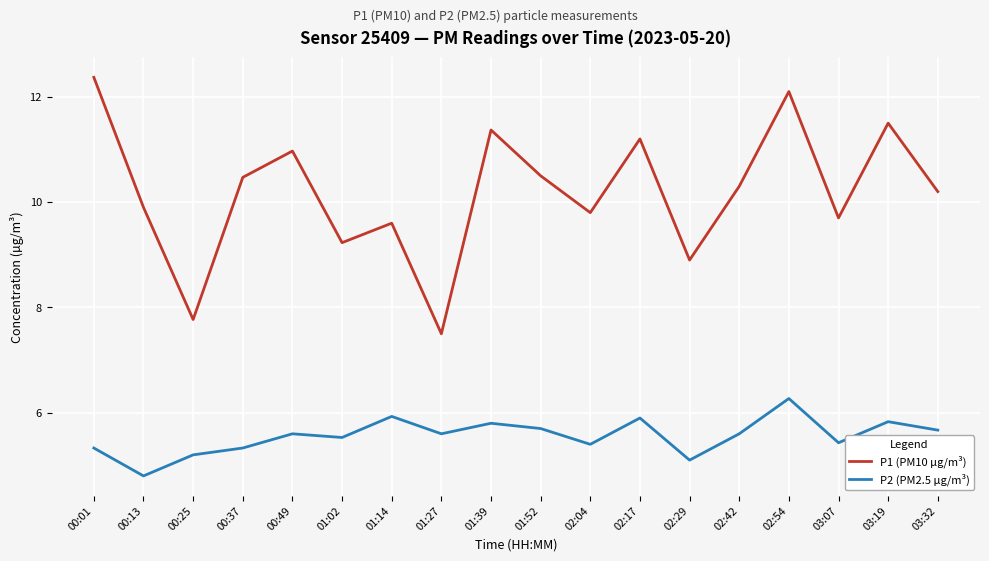

Reading right to left, what are all the values shown in this chart?

P1 (PM10 µg/m³): 03:32=10.2	03:19=11.5	03:07=9.7	02:54=12.1	02:42=10.3	02:29=8.9	02:17=11.2	02:04=9.8	01:52=10.5	01:39=11.4	01:27=7.5	01:14=9.6	01:02=9.2	00:49=11.0	00:37=10.5	00:25=7.8	00:13=9.9	00:01=12.4
P2 (PM2.5 µg/m³): 03:32=5.7	03:19=5.8	03:07=5.4	02:54=6.3	02:42=5.6	02:29=5.1	02:17=5.9	02:04=5.4	01:52=5.7	01:39=5.8	01:27=5.6	01:14=5.9	01:02=5.5	00:49=5.6	00:37=5.3	00:25=5.2	00:13=4.8	00:01=5.3